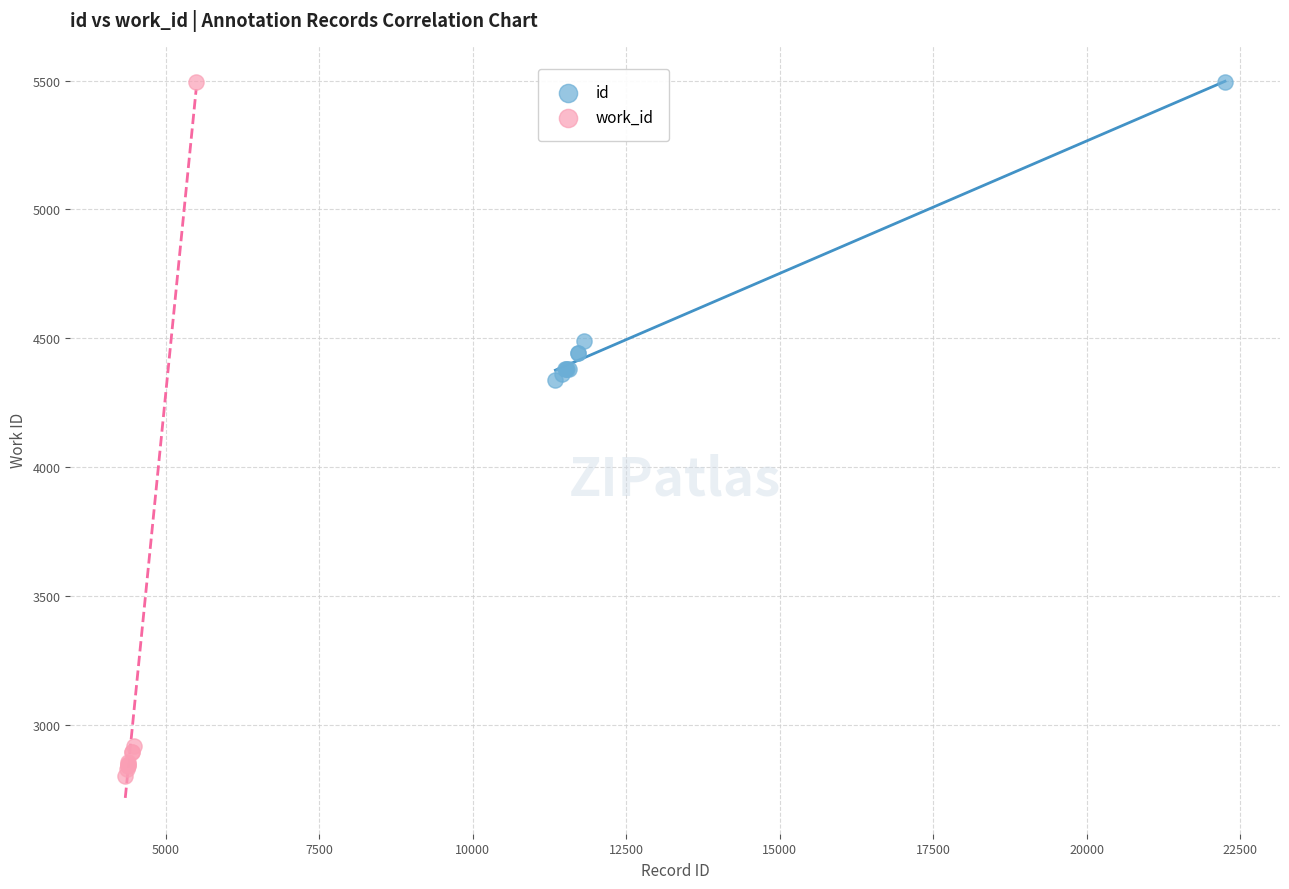

Which series has the widest spread of Y values?

work_id